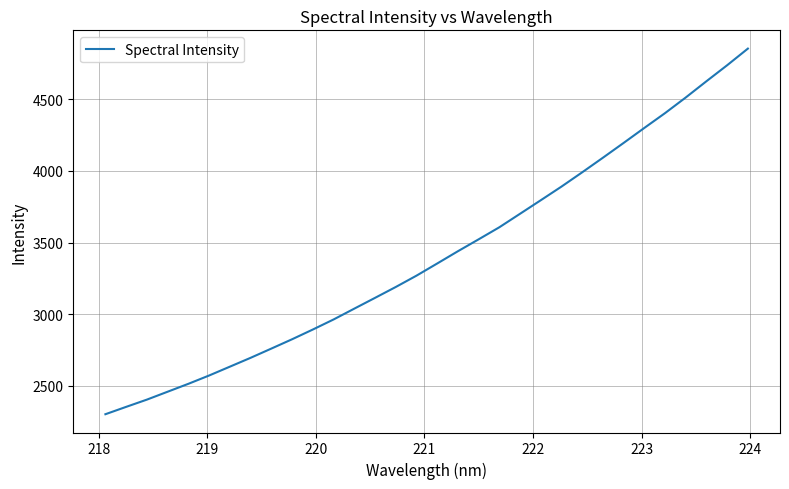

True or false: the data has more than 1 interior local peaks.

False